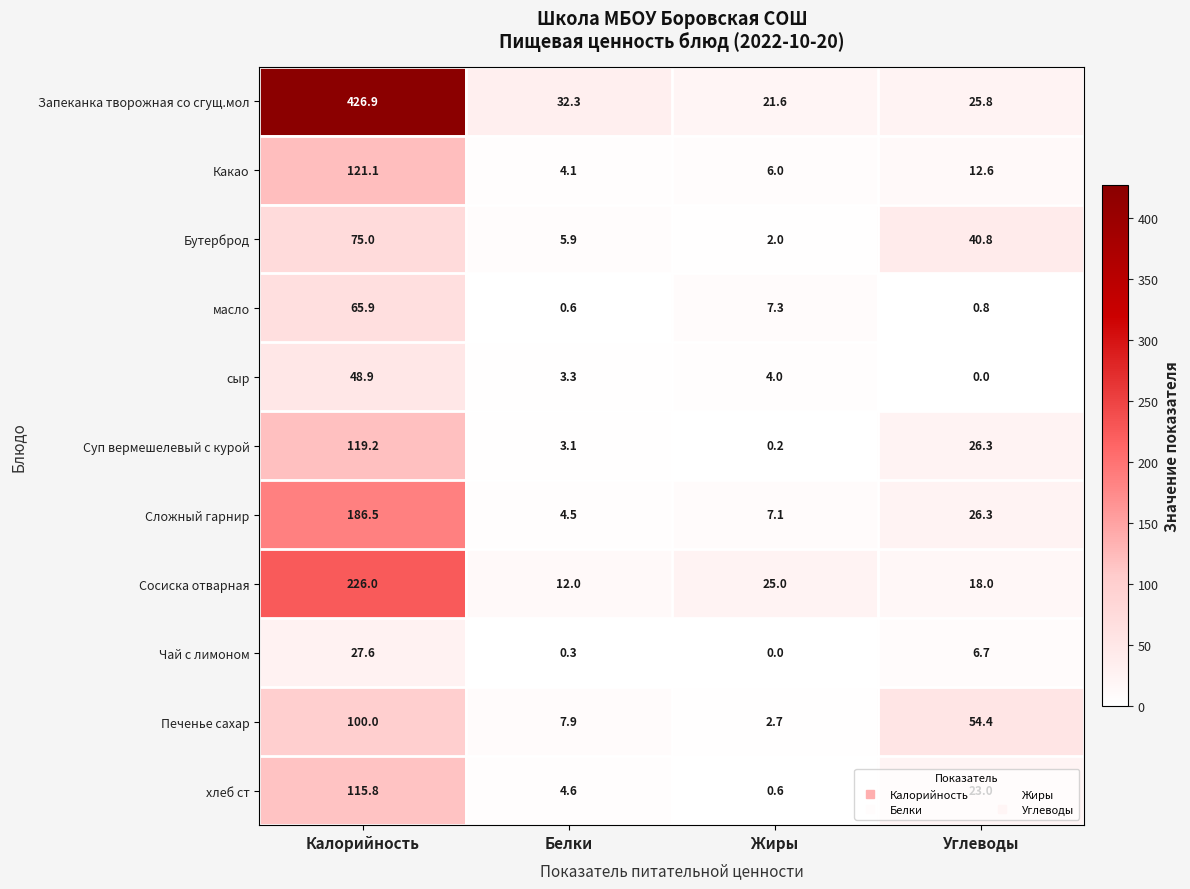

What is the sum of the Сложный гарнир values at Белки and Калорийность?

191.0